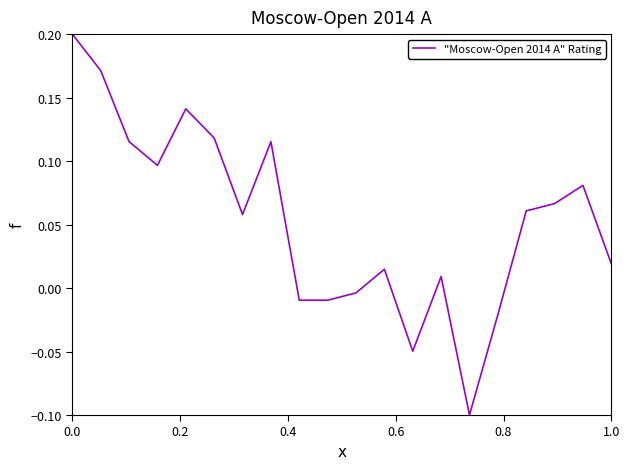

True or false: the data has more than 2 interior local peaks.

True